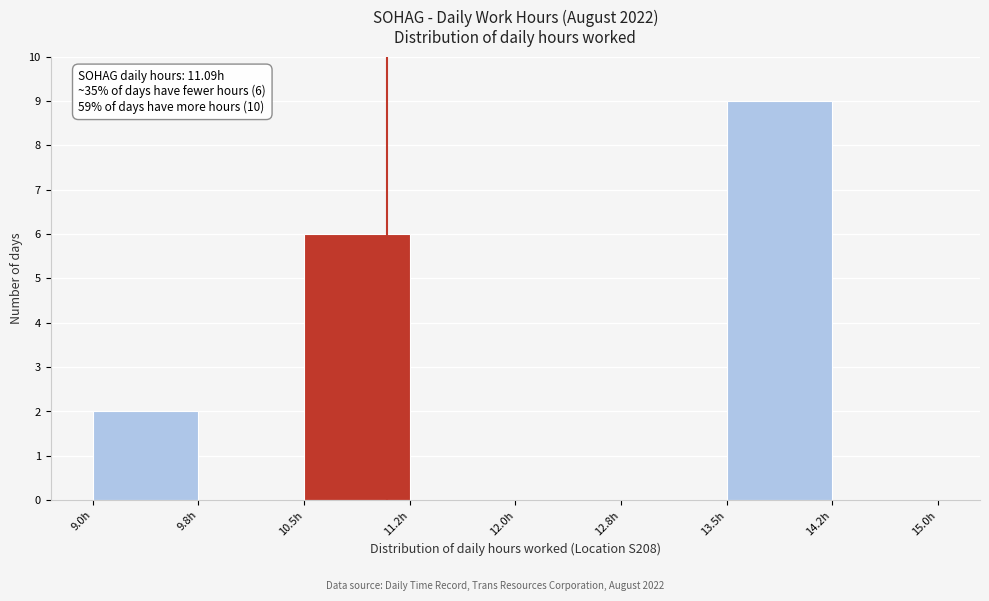

Over which range of the x-axis is the bar tallest?

13.50 to 14.25